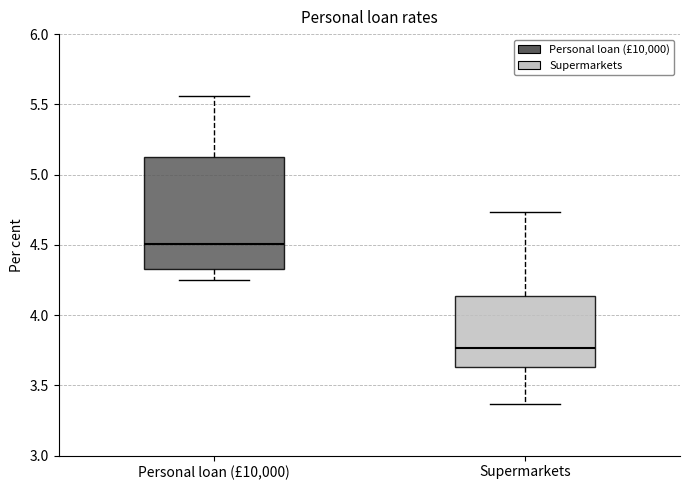

Reading left to right, read every box against the y-axis: the position of its median line, the range the box covers, and the ends of its whiskers. The values are not printed on the chart, so give them approximately, as read against the axis.

Personal loan (£10,000): median 4.50, box 4.35 to 5.15, whiskers 4.25 to 5.55
Supermarkets: median 3.75, box 3.65 to 4.15, whiskers 3.35 to 4.75